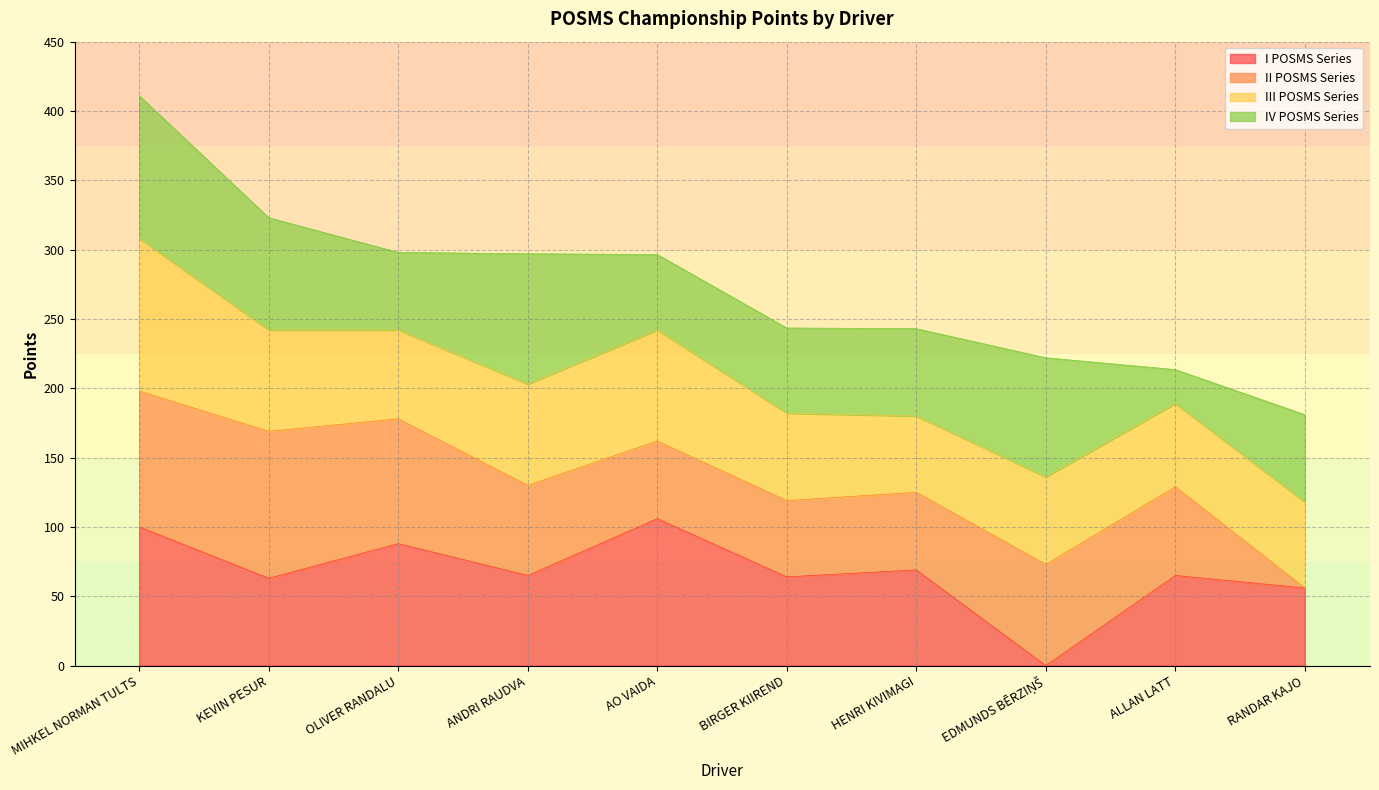

What is the label of the 10th point from the right?

MIHKEL NORMAN TULTS